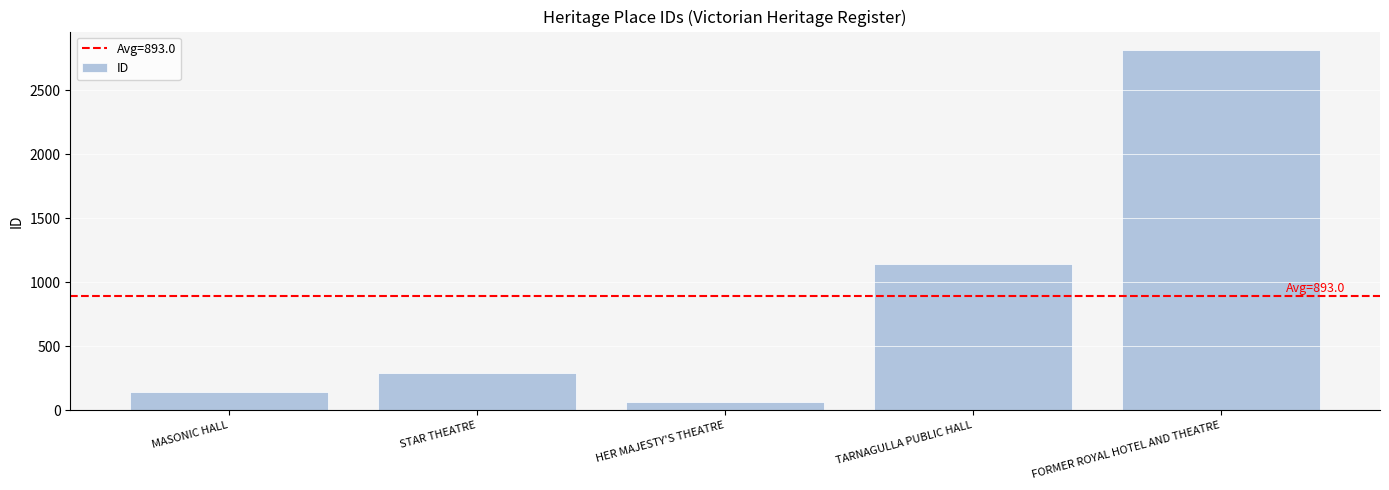

Reading right to left, list all the values displayed in this chart.

2818	1146	67	289	145